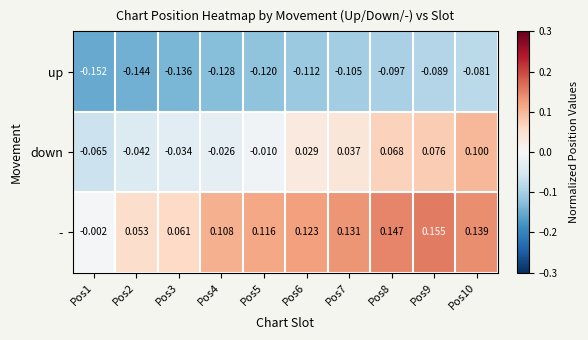

List the series in order of their peak value, lowest first.

up, down, -